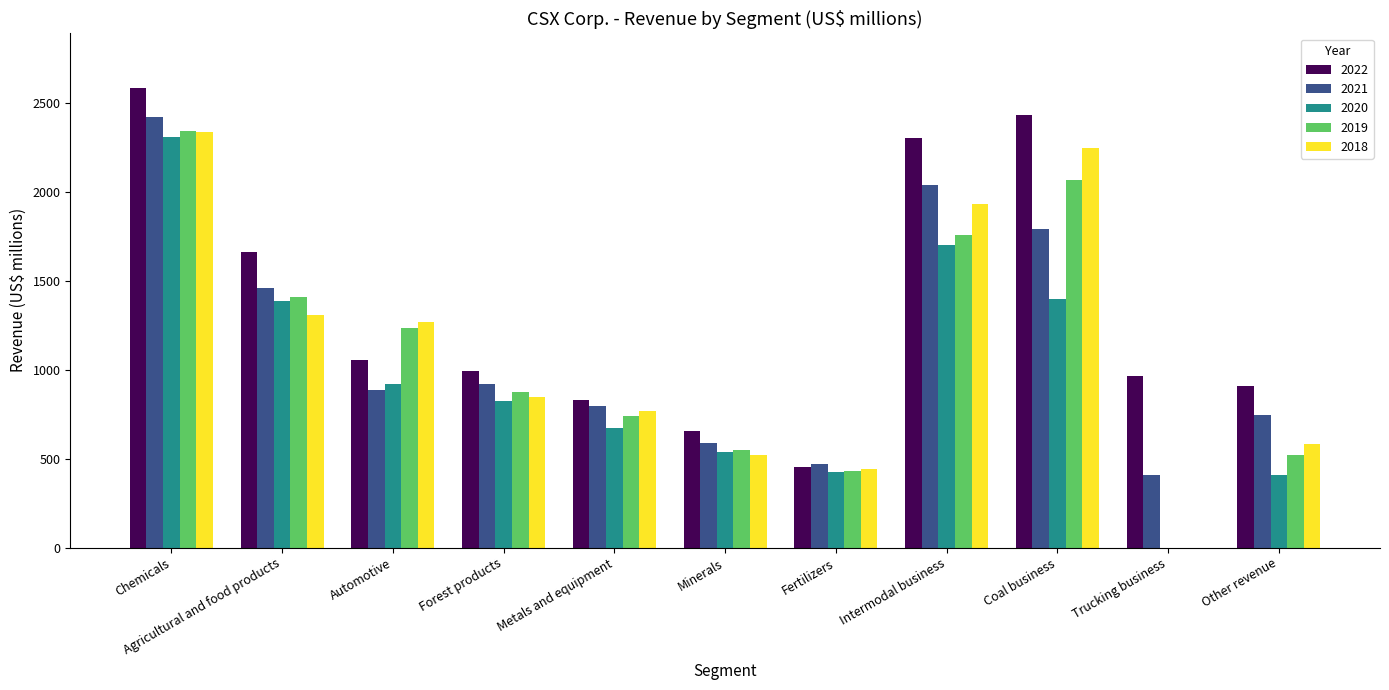

Read the 2022 value at Fertilizers, to the nearest 50.

450